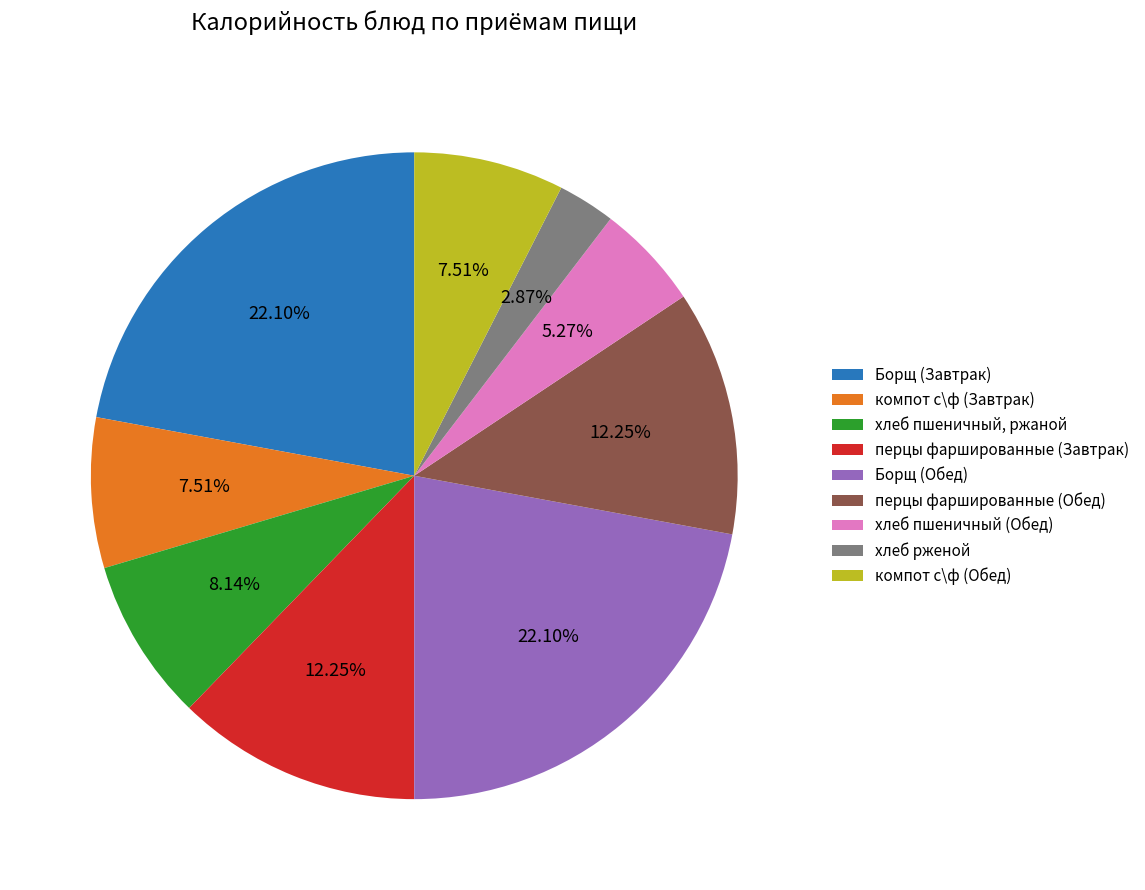

Is there a majority slice in this chart?

No